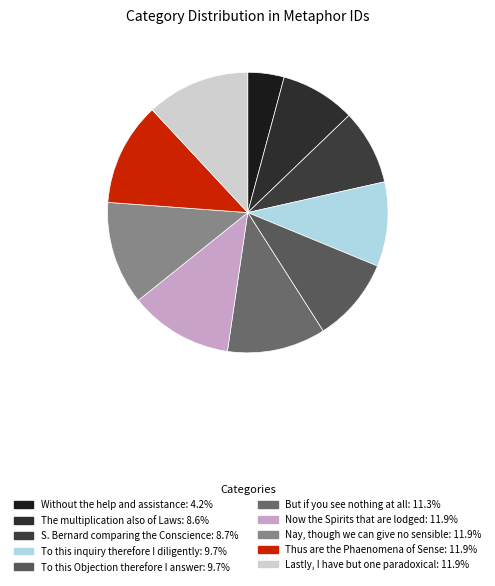

Combined, do But if you see nothing at all and Without the help and assistance account for over 50%?

No